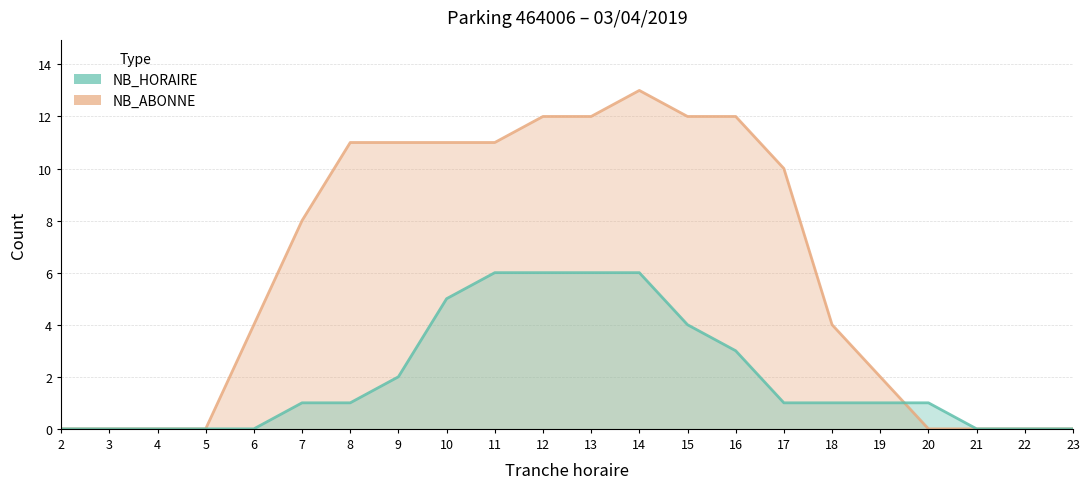

The value of NB_HORAIRE at 15 is 4. True or false?

True